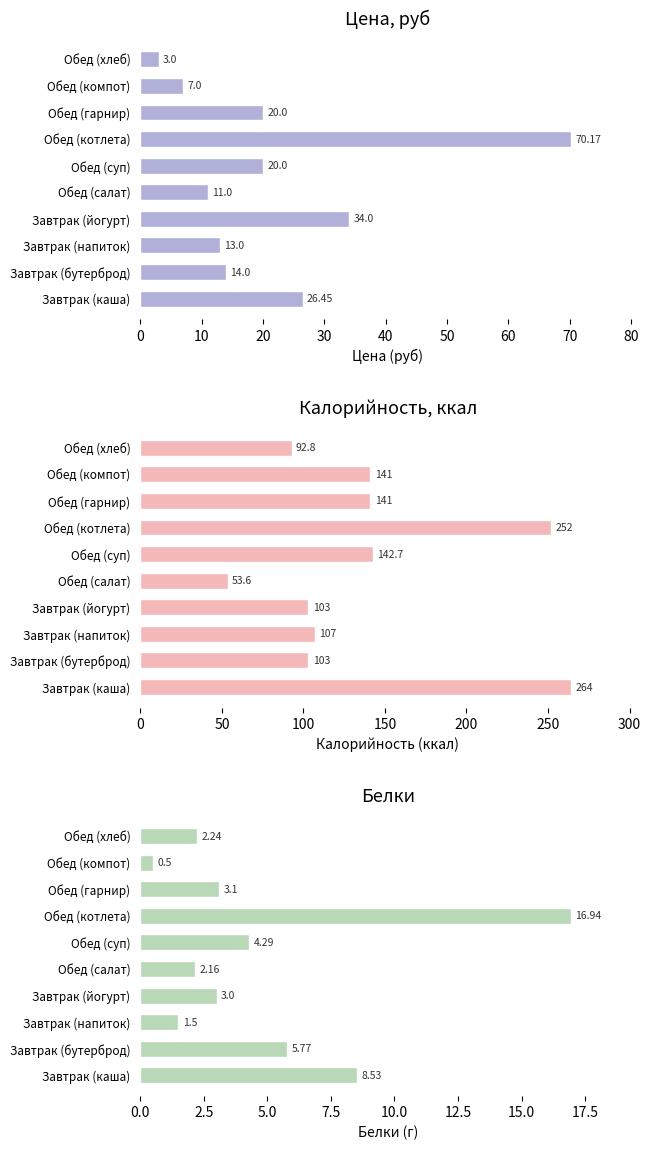

What is the average value of the Цена, руб series?

21.9